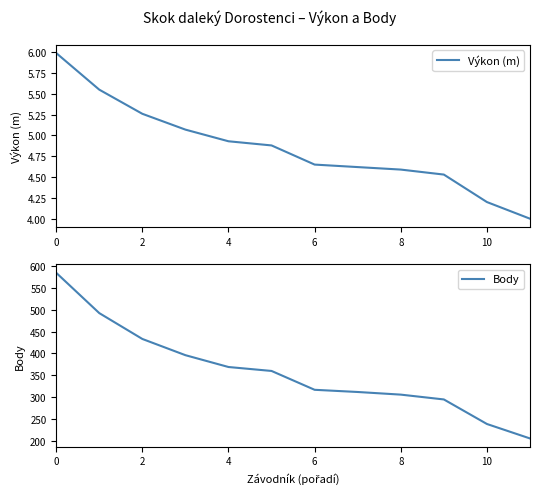

Is it true that Výkon (m) equals 3.1 at 6?

False